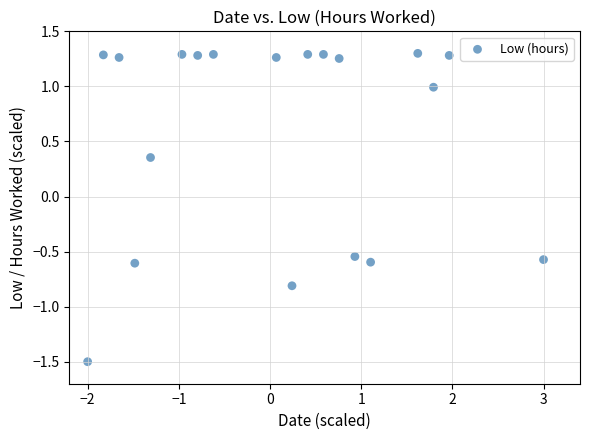

What is the range of X values (max minus min)?

5.0